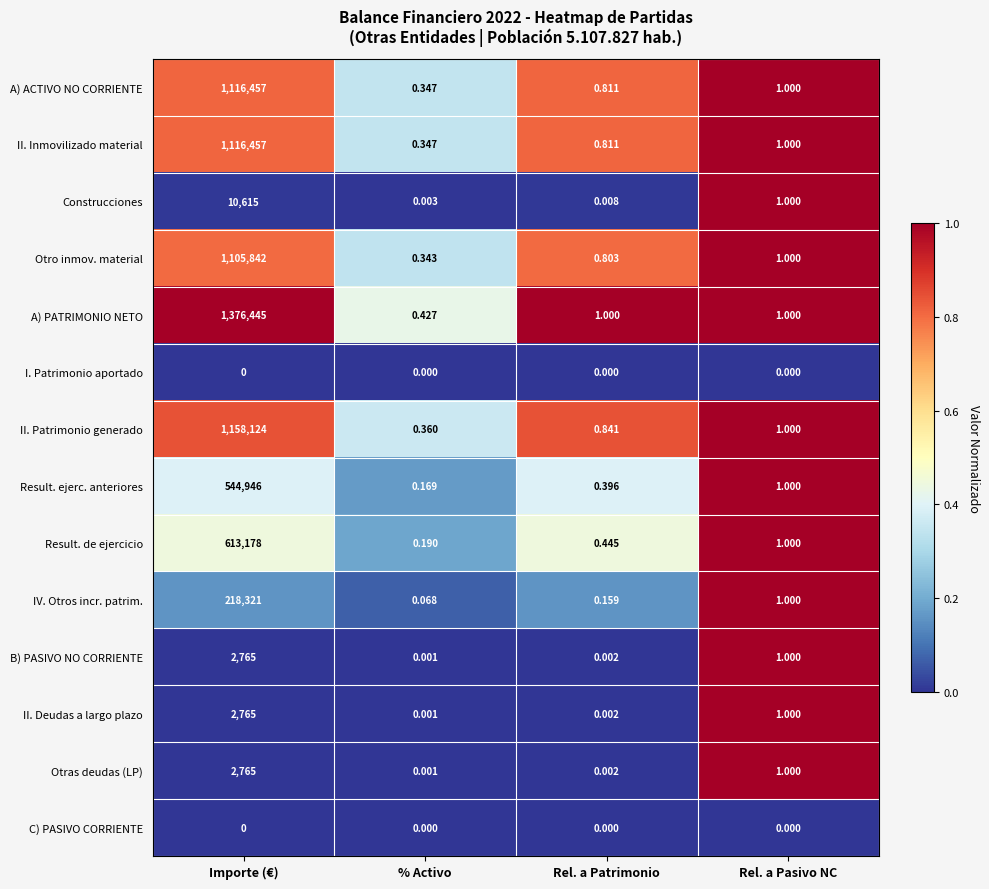

Between Importe (€) and Rel. a Pasivo NC, which series saw the biggest shift?

A) PATRIMONIO NETO